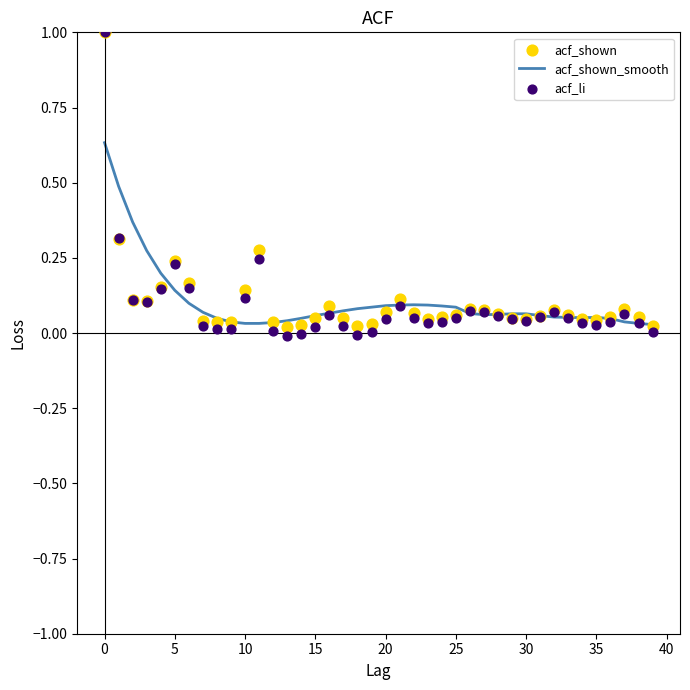

What are all the series names shown in the legend?

acf_shown_smooth, acf_shown, acf_li